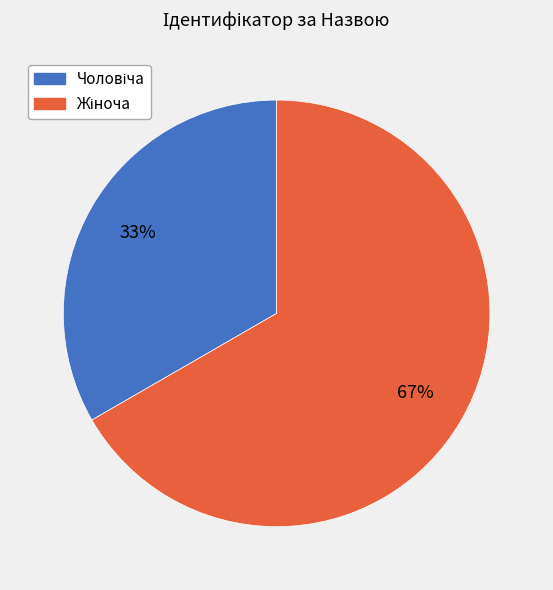

To the nearest percent, what is the average slice percentage?

50%